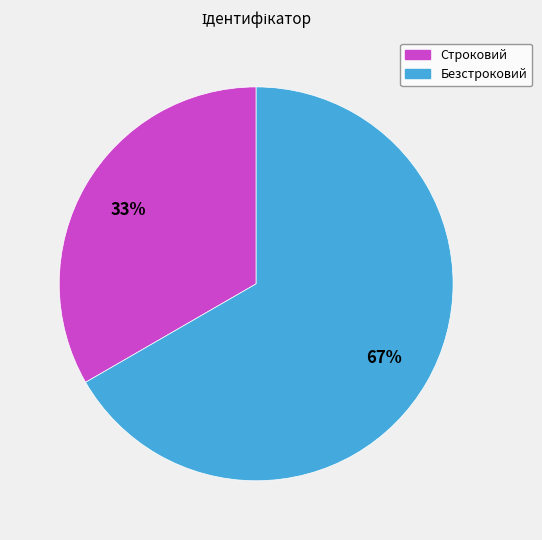

To the nearest percent, what is the average slice percentage?

50%